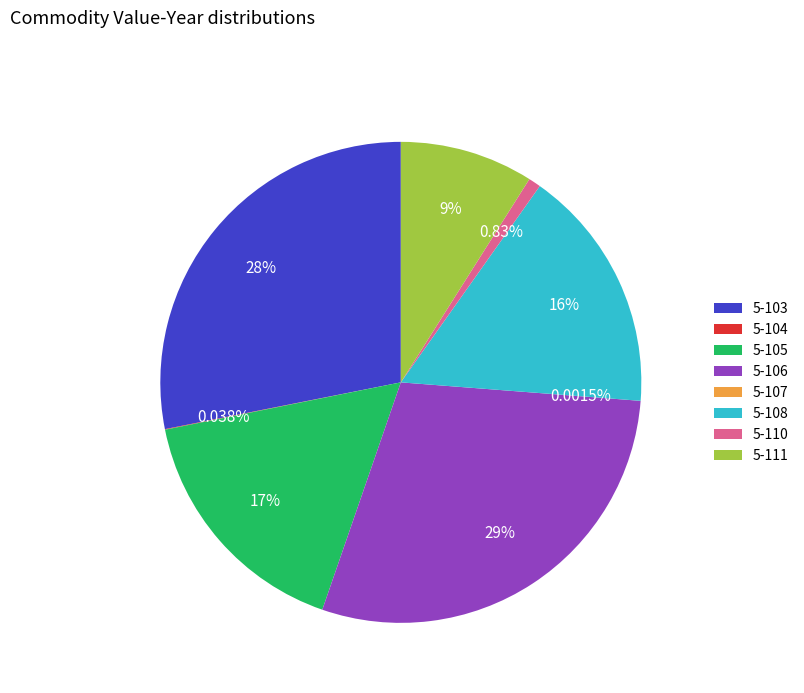

Between 5-105 and 5-103, which is larger?

5-103